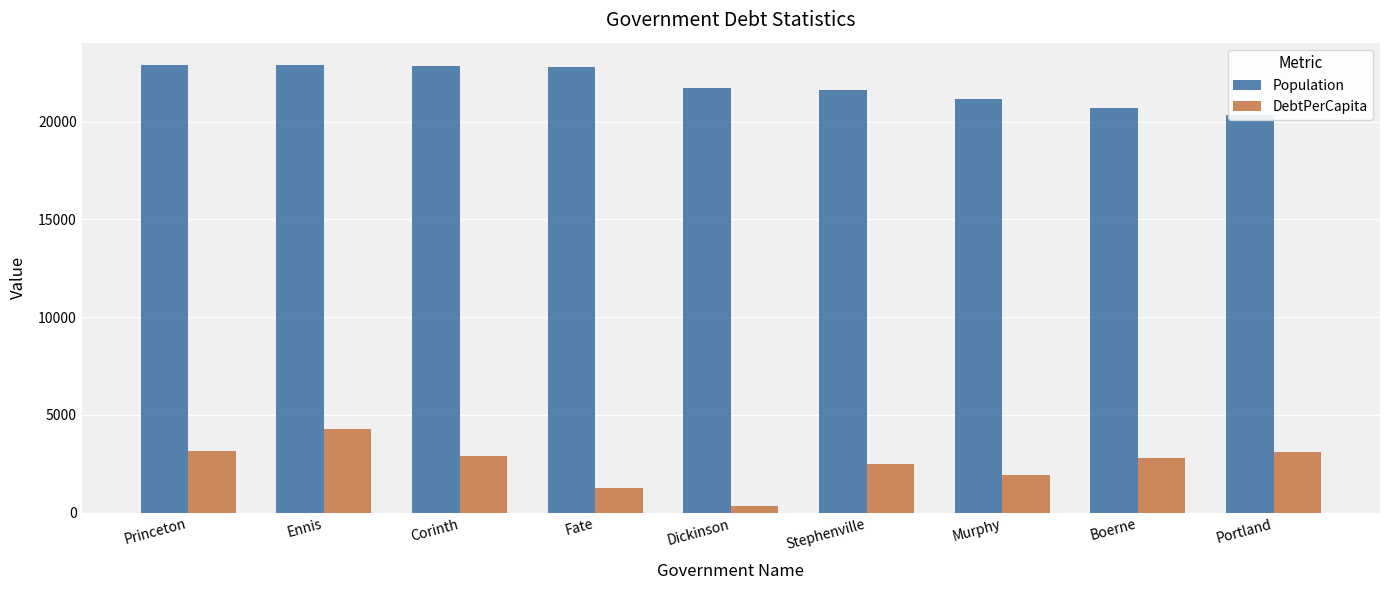

List the series in order of their overall mean, highest first.

Population, DebtPerCapita